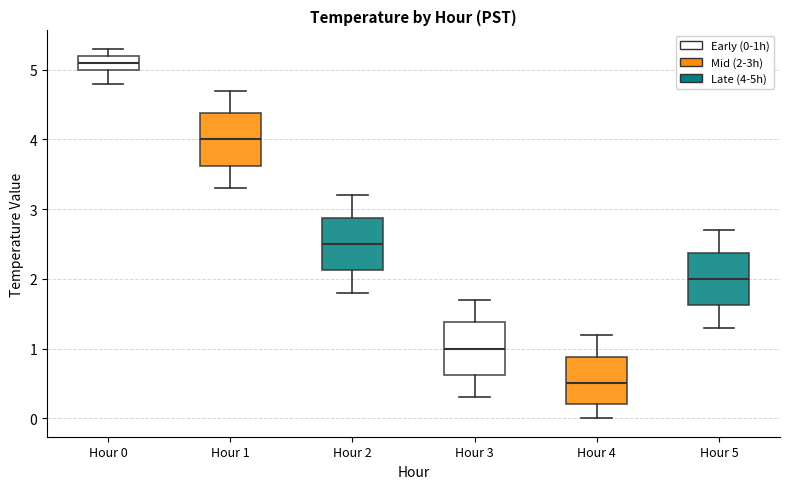

Reading left to right, read every box against the y-axis: the position of its median line, the range the box covers, and the ends of its whiskers. The values are not printed on the chart, so give them approximately, as read against the axis.

Hour 0: median 5.1, box 5.0 to 5.2, whiskers 4.8 to 5.3
Hour 1: median 4.0, box 3.6 to 4.4, whiskers 3.3 to 4.7
Hour 2: median 2.5, box 2.1 to 2.9, whiskers 1.8 to 3.2
Hour 3: median 1.0, box 0.6 to 1.4, whiskers 0.3 to 1.7
Hour 4: median 0.5, box 0.2 to 0.9, whiskers 0.0 to 1.2
Hour 5: median 2.0, box 1.6 to 2.4, whiskers 1.3 to 2.7